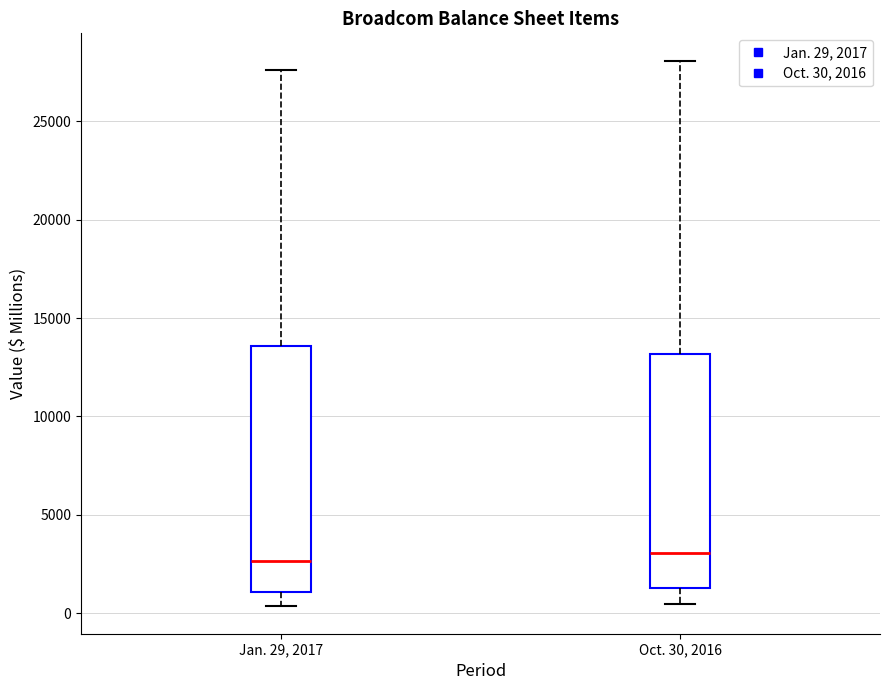

Where is the lower edge of the box for Jan. 29, 2017 on the y-axis? The values are not printed on the chart, so give them approximately, as read against the axis.

1000